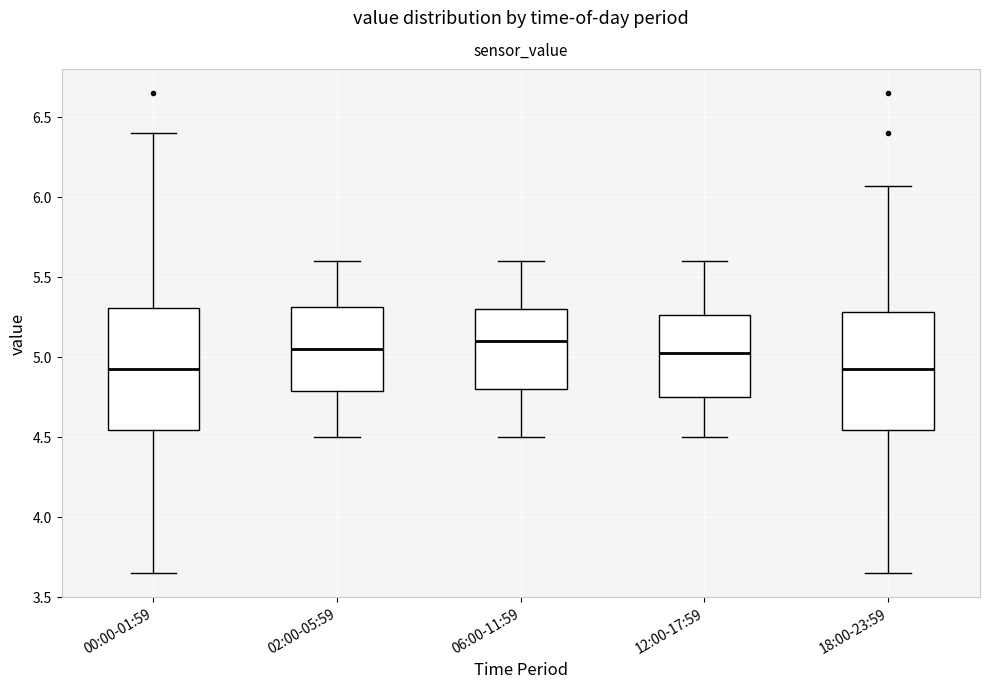

Reading left to right, transcribe this box plot: for each box, give where its median line is, the range the box spans, and where its two whiskers end, as read against the y-axis. The values are not printed on the chart, so give them approximately, as read against the axis.

00:00-01:59: median 4.95, box 4.55 to 5.30, whiskers 3.65 to 6.40
02:00-05:59: median 5.05, box 4.80 to 5.30, whiskers 4.50 to 5.60
06:00-11:59: median 5.10, box 4.80 to 5.30, whiskers 4.50 to 5.60
12:00-17:59: median 5.05, box 4.75 to 5.25, whiskers 4.50 to 5.60
18:00-23:59: median 4.95, box 4.55 to 5.30, whiskers 3.65 to 6.05